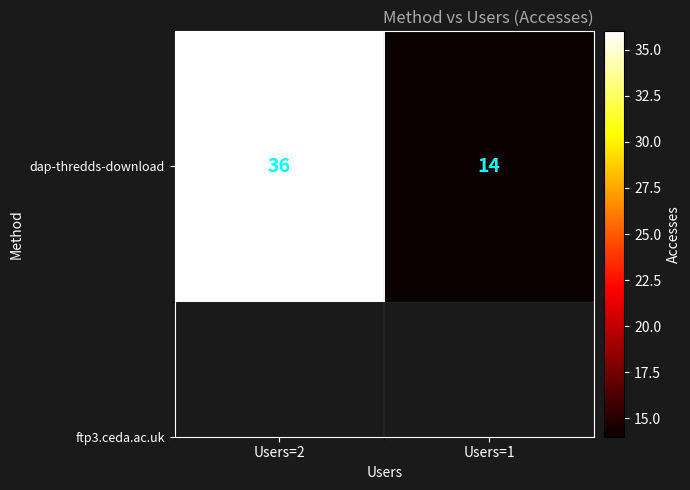

List the labels in order of value, smallest first.

Users=1, Users=2